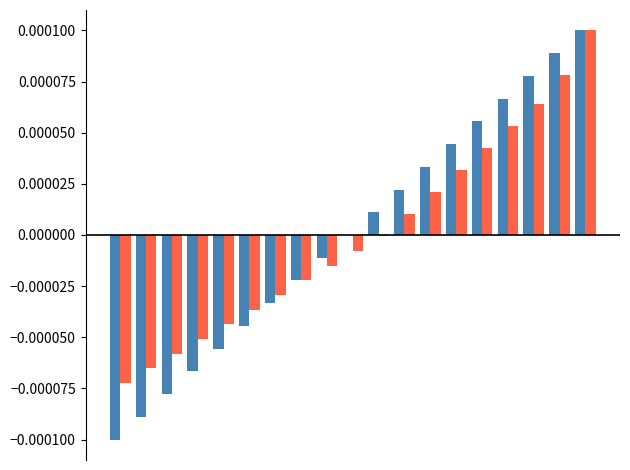

How many series are shown in this chart?

2